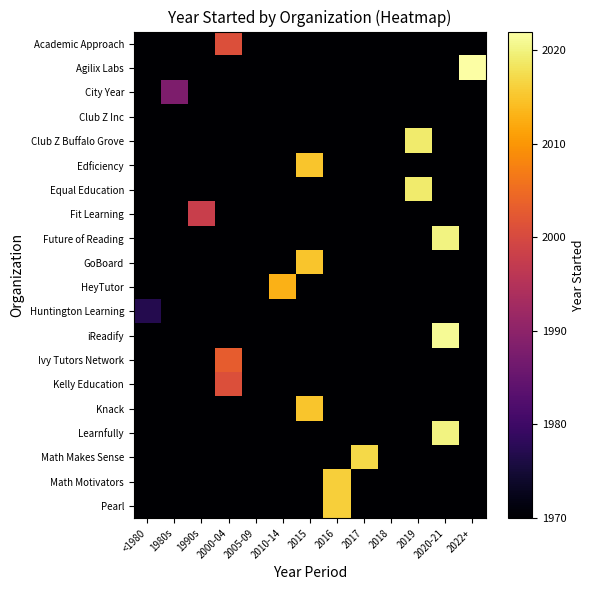

What is the spread (max minus min) of values at 2019?

49